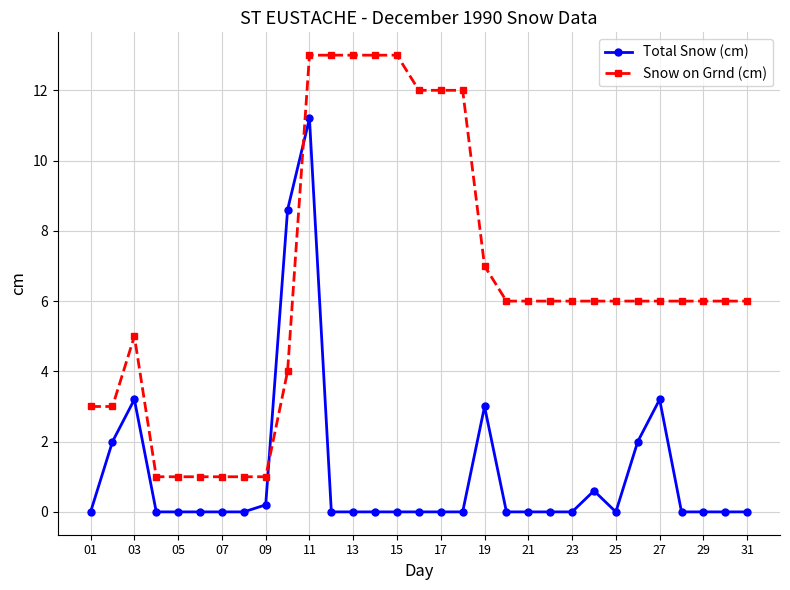

Rank the series by their maximum value, from highest to lowest.

Snow on Grnd (cm), Total Snow (cm)